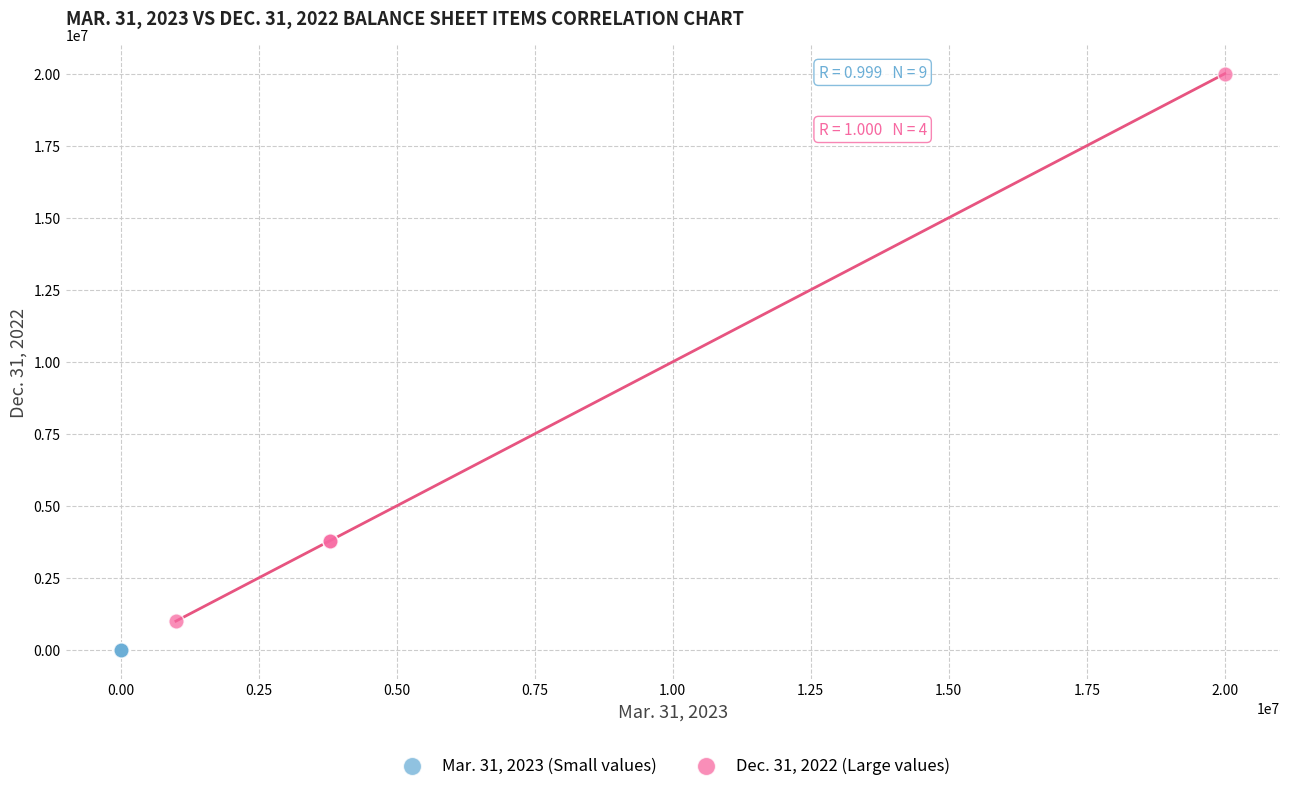

What are all the series names shown in the legend?

Mar. 31, 2023 (Small values), Dec. 31, 2022 (Large values)